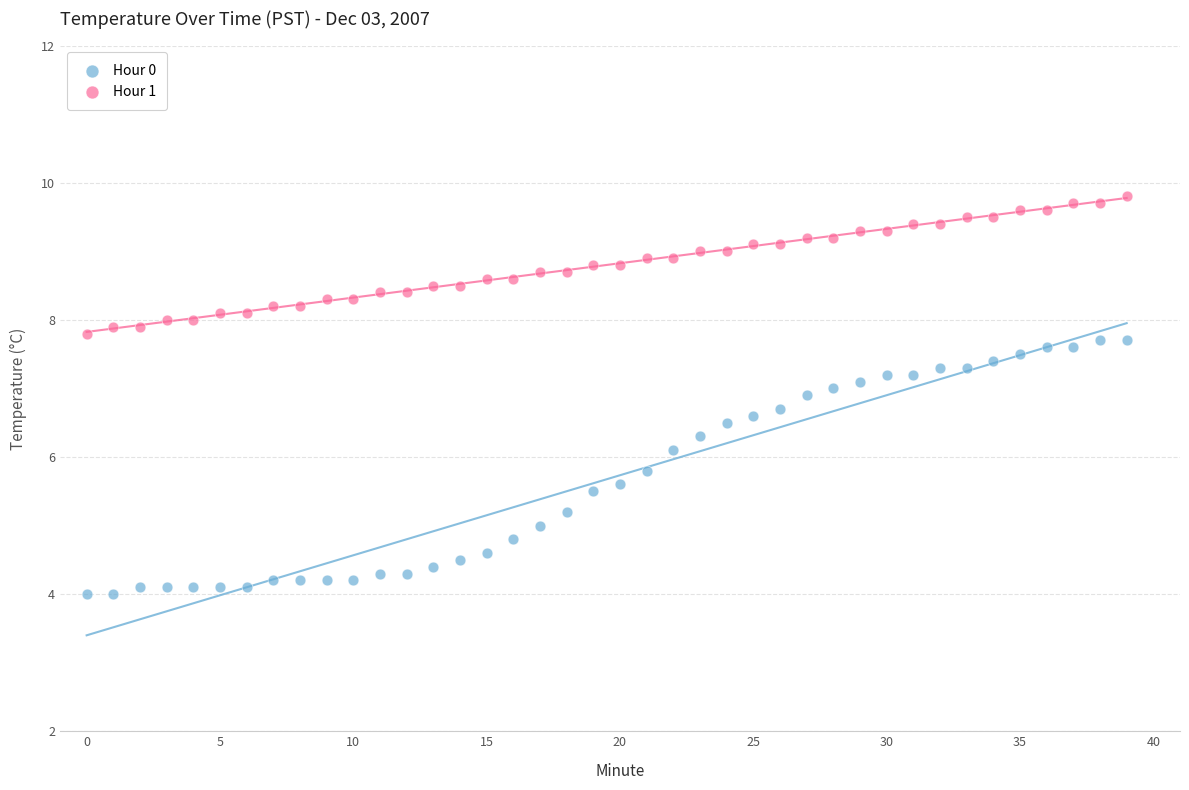

Which series contains the lowest Y value?

Hour 0